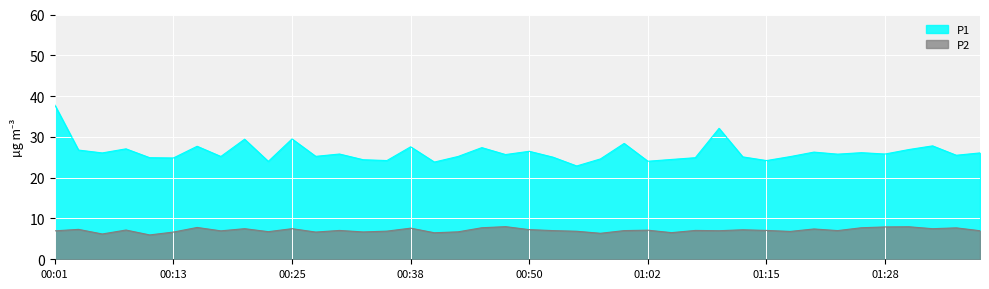

The value of P1 at 00:23 is 24.0. True or false?

True